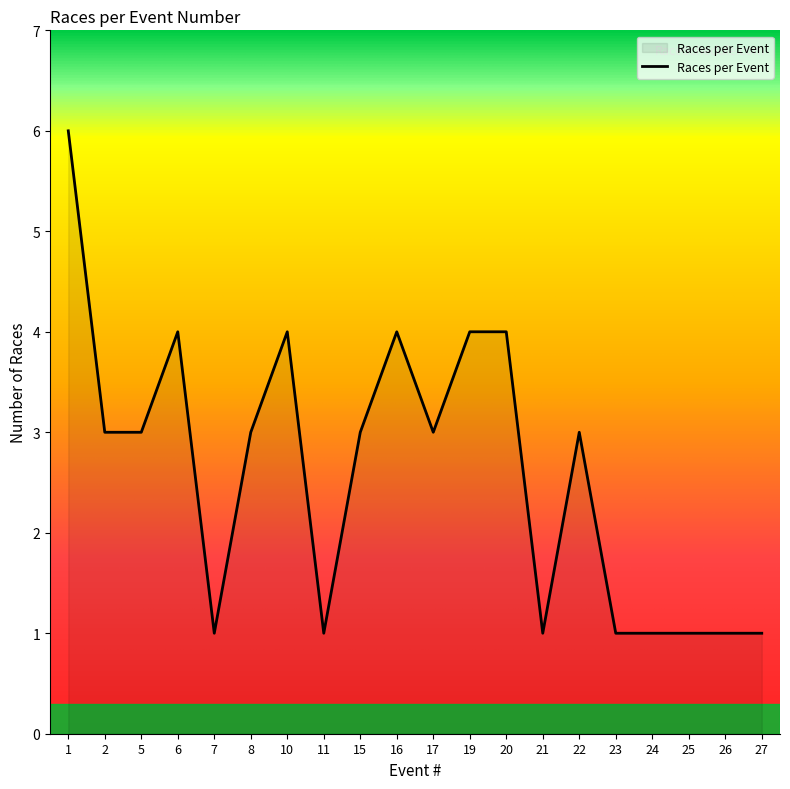

What is the difference between the maximum and minimum values?

5